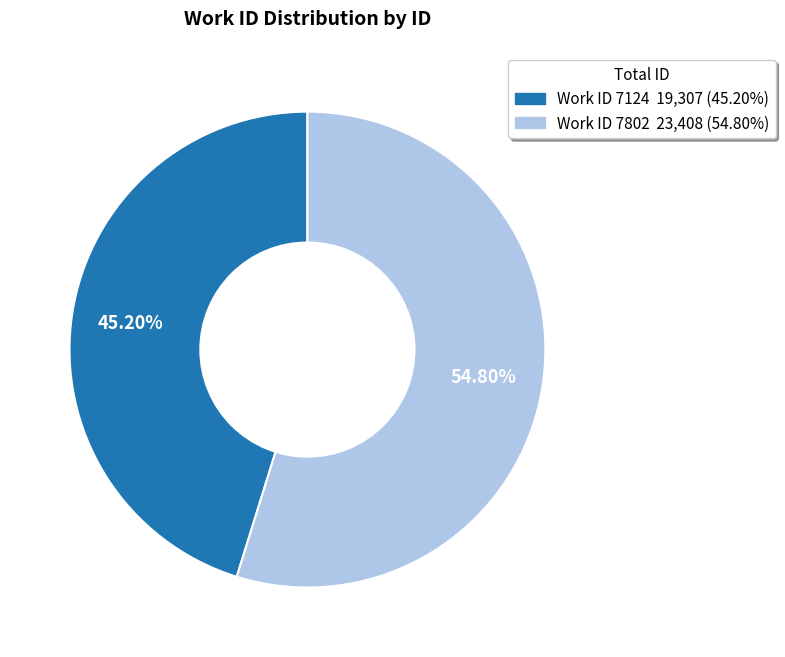

Count the number of slices in the pie.

2